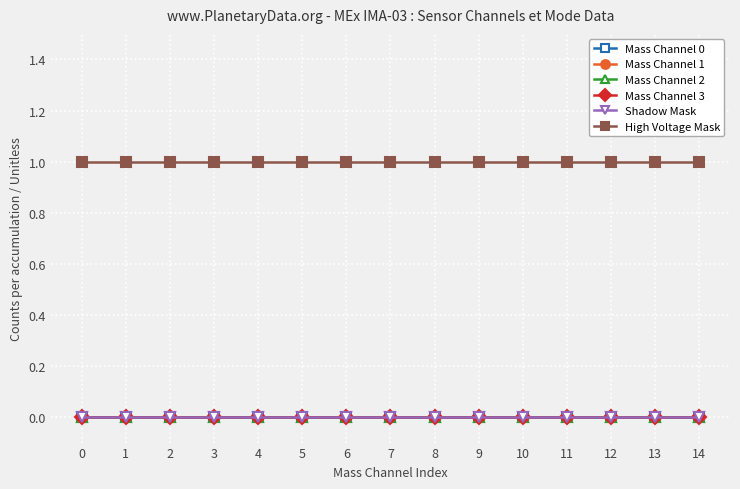

True or false: High Voltage Mask and Shadow Mask intersect in this chart.

False